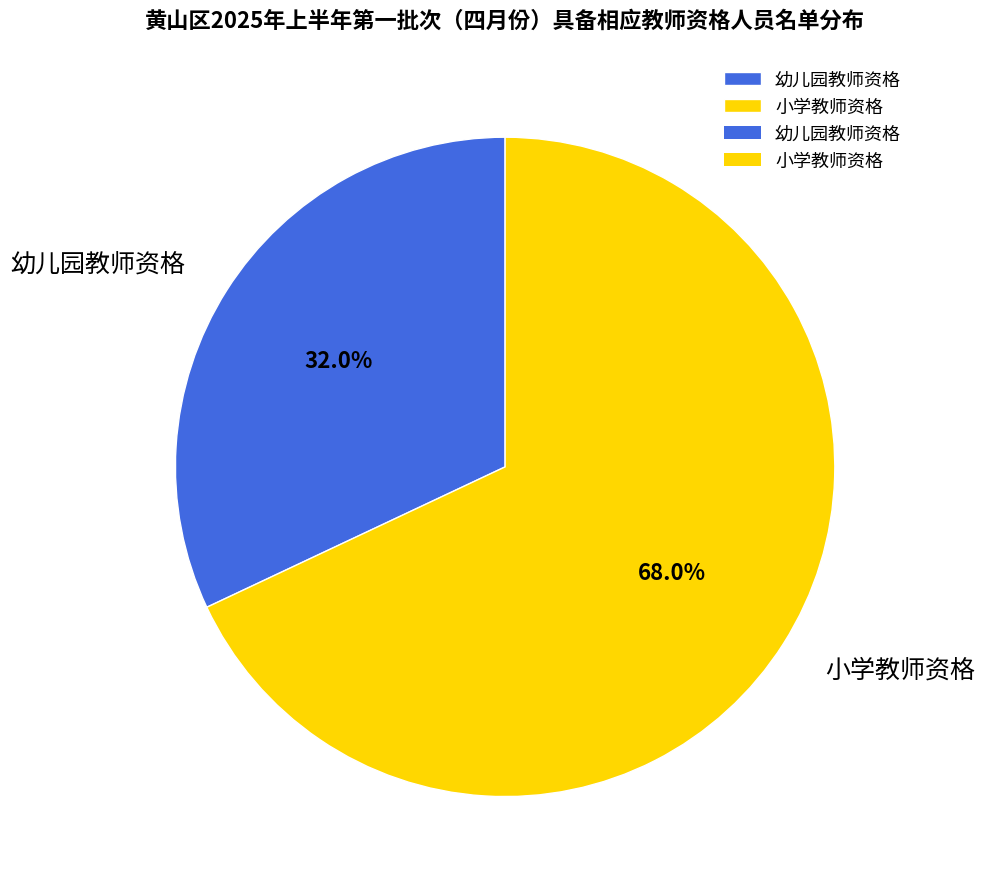

Approximately how many times larger is the value at 幼儿园教师资格 compared to 小学教师资格?

0.5